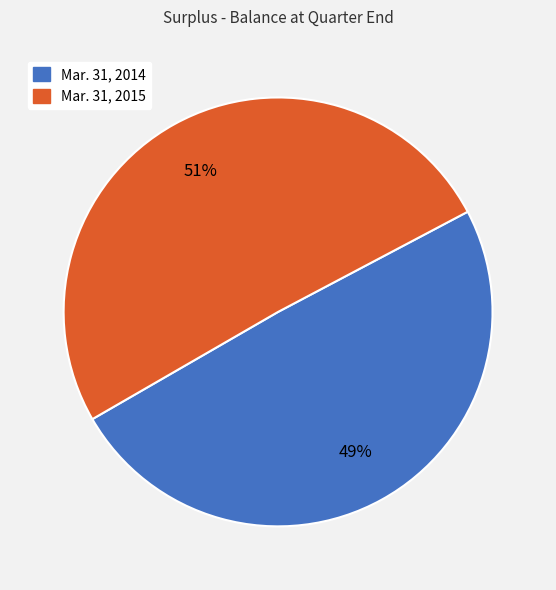

Is there any slice that represents more than half of the pie?

Yes